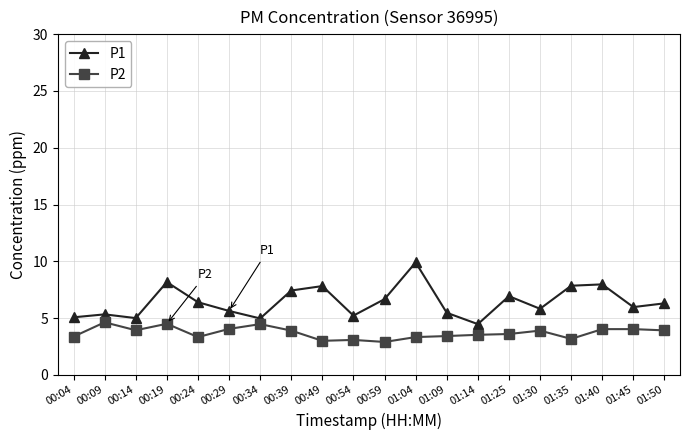

Rank the series by their maximum value, from highest to lowest.

P1, P2